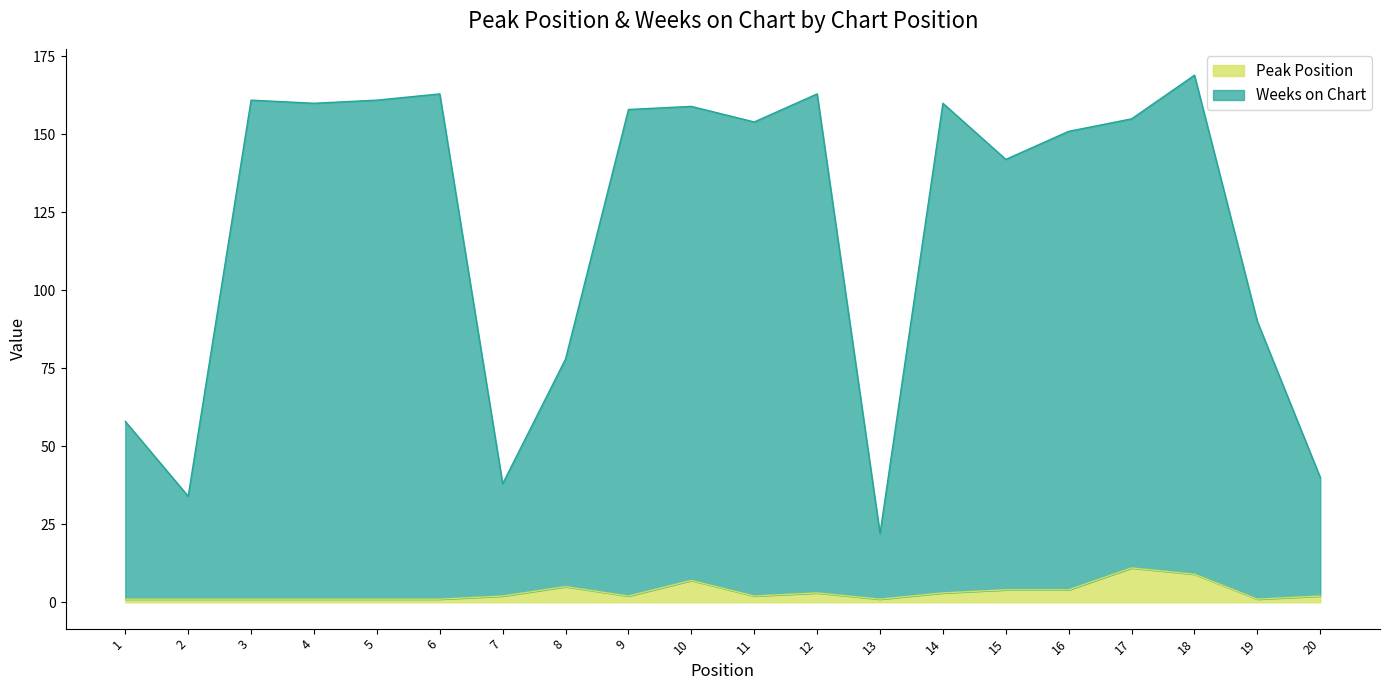

The Peak Position series shows 2 at 9. True or false?

True